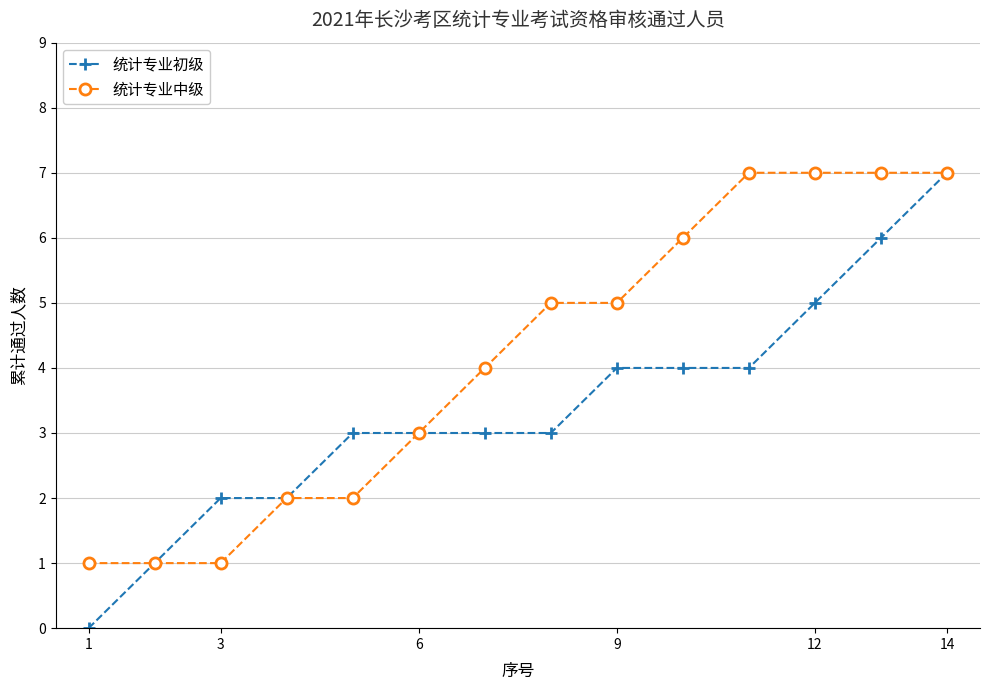

Does the chart have visible grid lines?

Yes